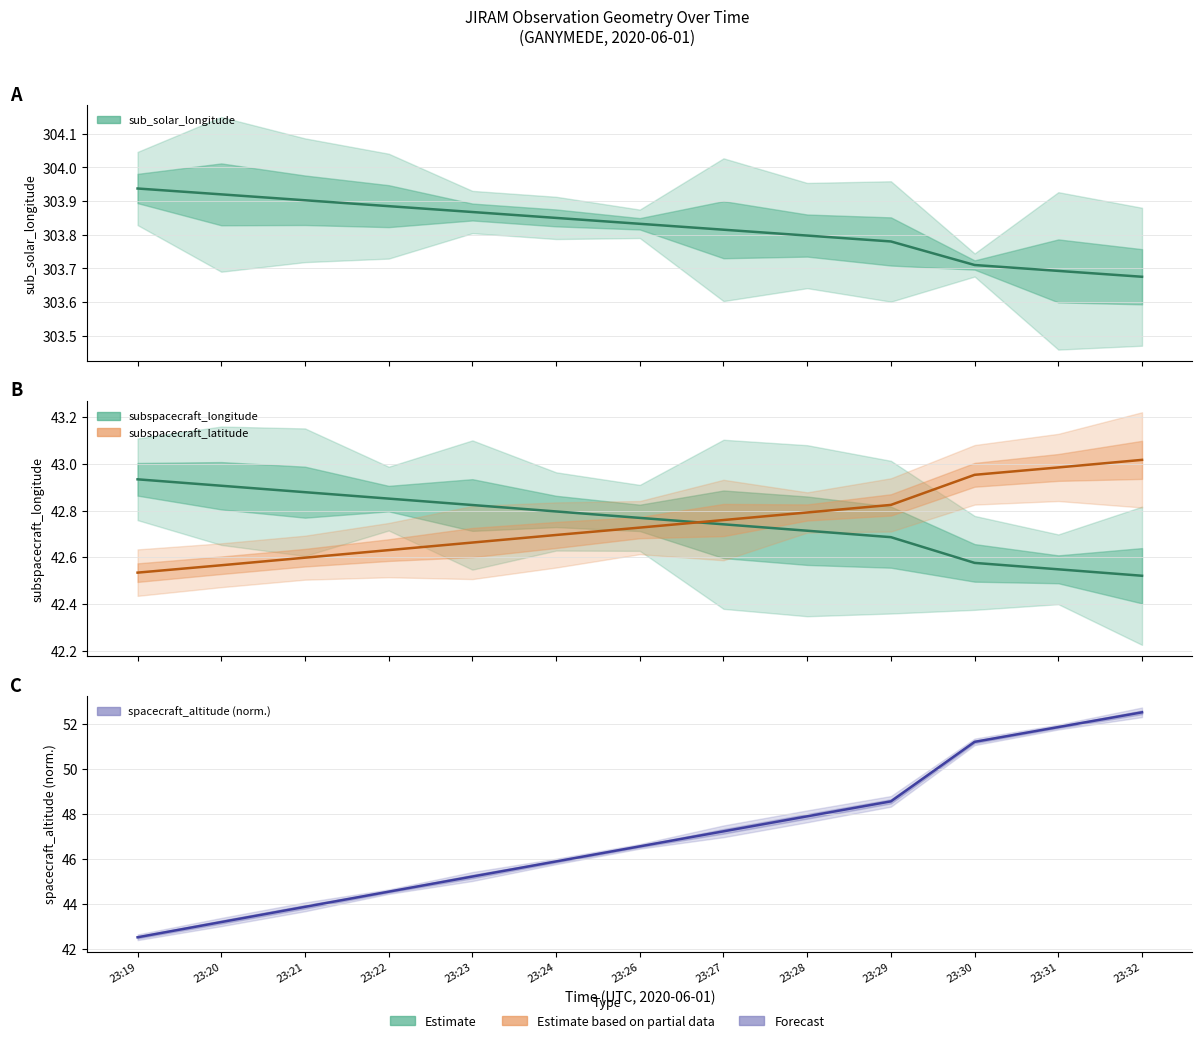

Reading left to right, extract all data points from this chart.

sub_solar_longitude: 23:19=303.9	23:20=303.9	23:21=303.9	23:22=303.9	23:23=303.9	23:24=303.8	23:26=303.8	23:27=303.8	23:28=303.8	23:29=303.8	23:30=303.7	23:31=303.7	23:32=303.7
subspacecraft_latitude: 23:19=42.5	23:20=42.6	23:21=42.6	23:22=42.6	23:23=42.7	23:24=42.7	23:26=42.7	23:27=42.8	23:28=42.8	23:29=42.8	23:30=43.0	23:31=43.0	23:32=43.0
subspacecraft_longitude: 23:19=42.9	23:20=42.9	23:21=42.9	23:22=42.9	23:23=42.8	23:24=42.8	23:26=42.8	23:27=42.7	23:28=42.7	23:29=42.7	23:30=42.6	23:31=42.5	23:32=42.5
spacecraft_altitude: 23:19=42.5	23:20=43.2	23:21=43.9	23:22=44.5	23:23=45.2	23:24=45.9	23:26=46.6	23:27=47.2	23:28=47.9	23:29=48.6	23:30=51.2	23:31=51.9	23:32=52.5